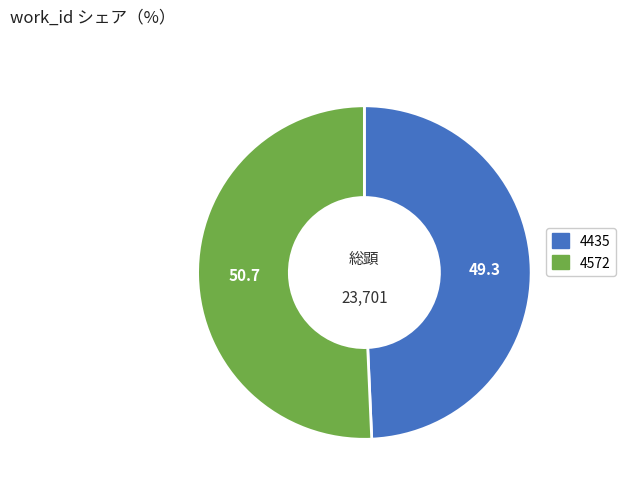

Which has a higher value, 4435 or 4572?

4572